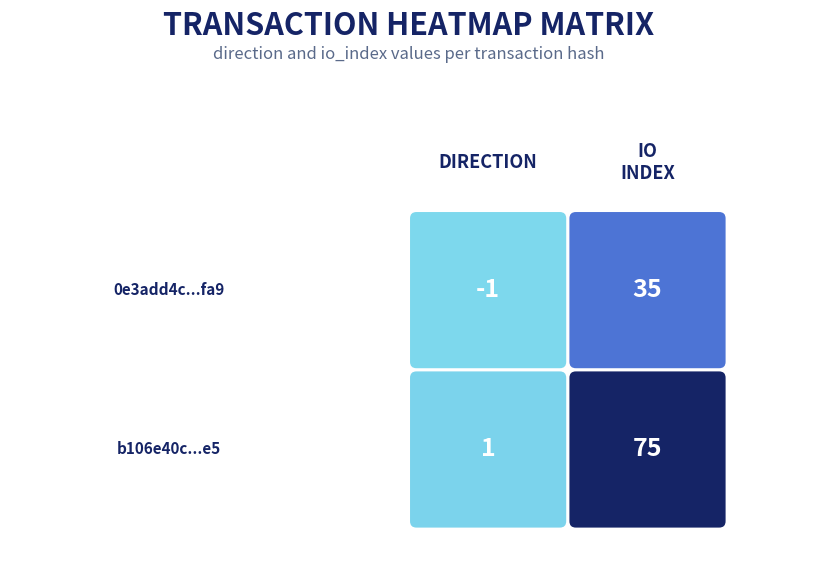

Which series has the widest spread of values?

b106e40c29a29f3feaa9e1f06fa7436202a45e5